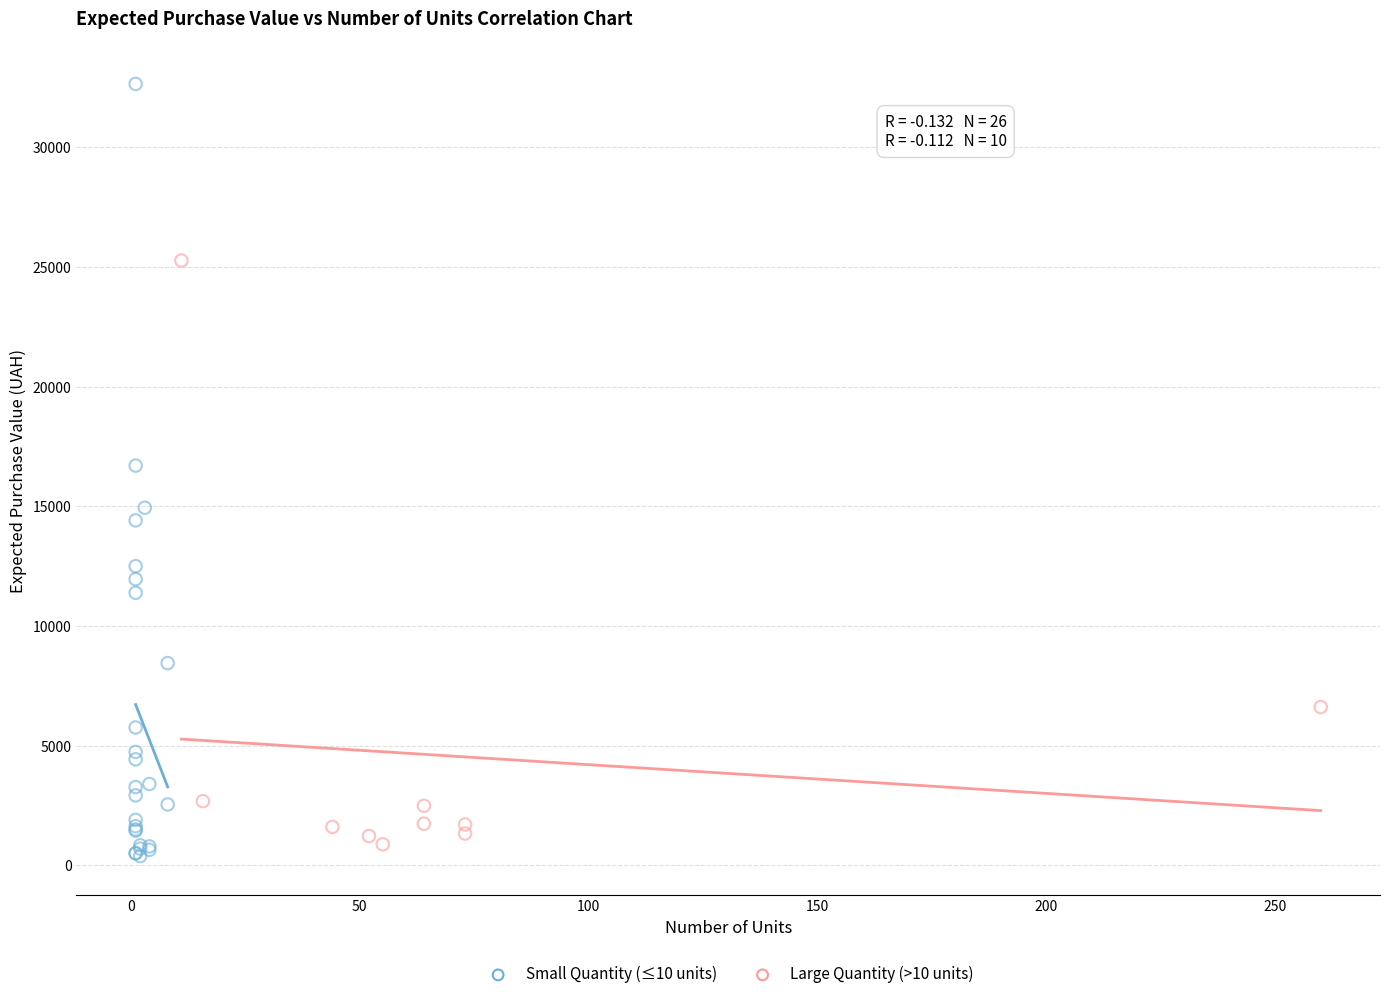

Which series reaches the maximum Y coordinate?

Small Quantity (≤10 units)